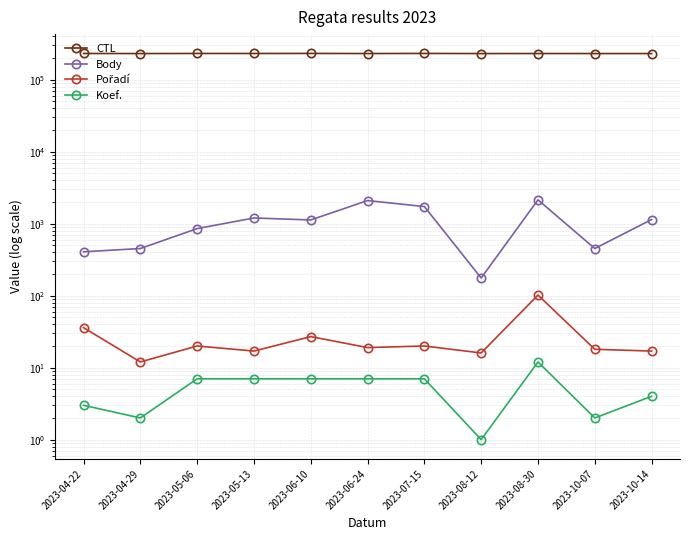

Is it true that CTL equals 344385 at 2023-05-13?

False